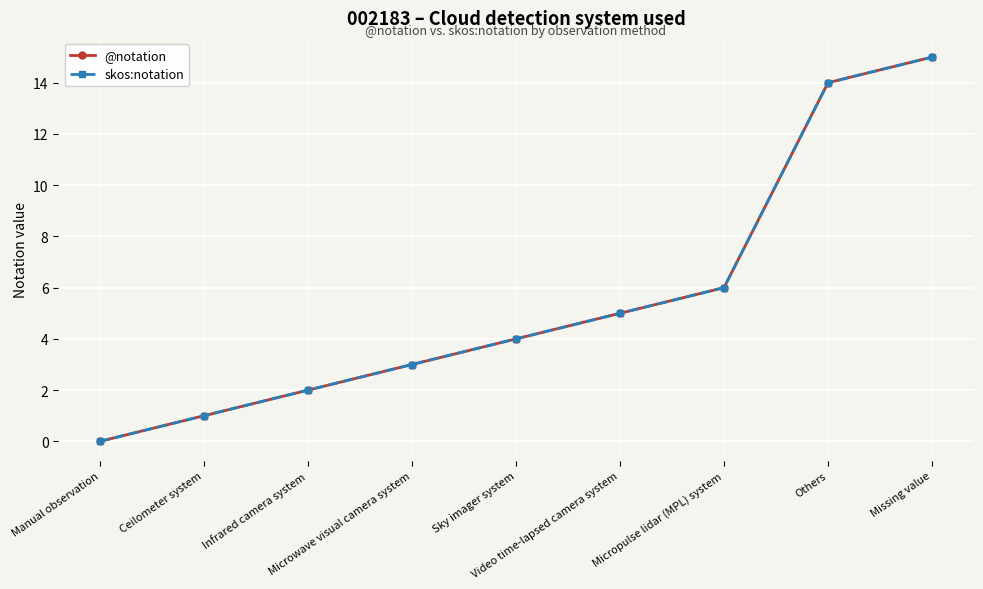

Is it true that @notation equals 2 at Micropulse lidar (MPL) system?

False